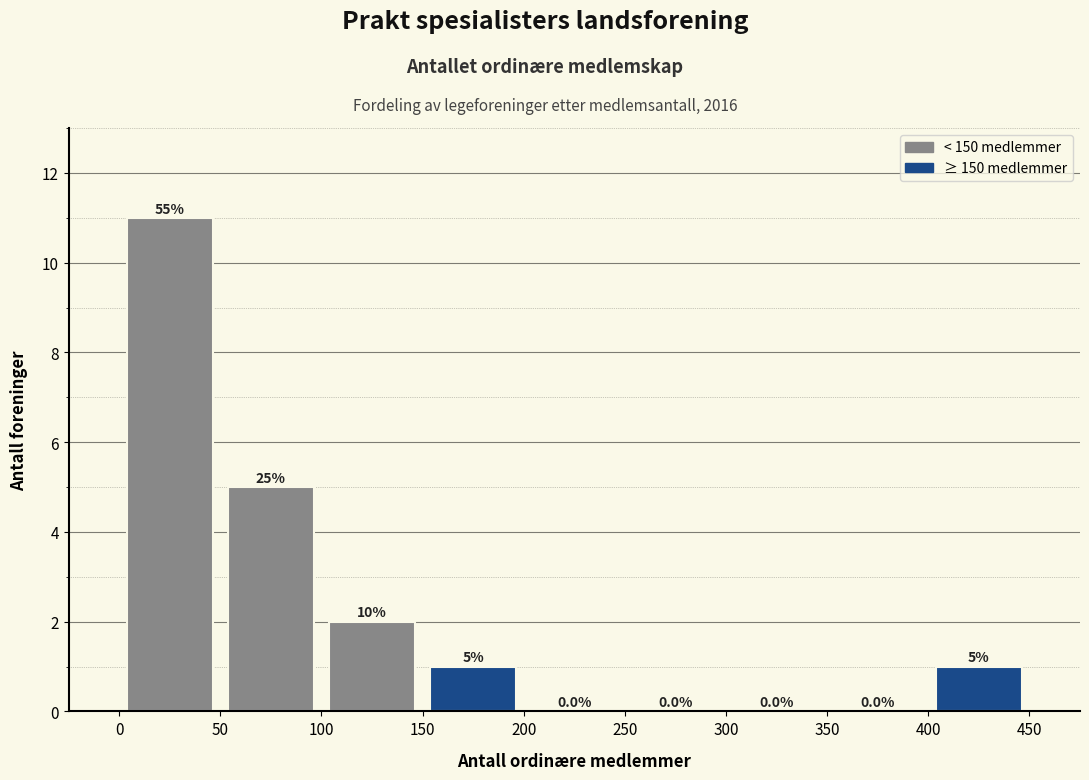

Over which range of the x-axis is the bar tallest?

0 to 50